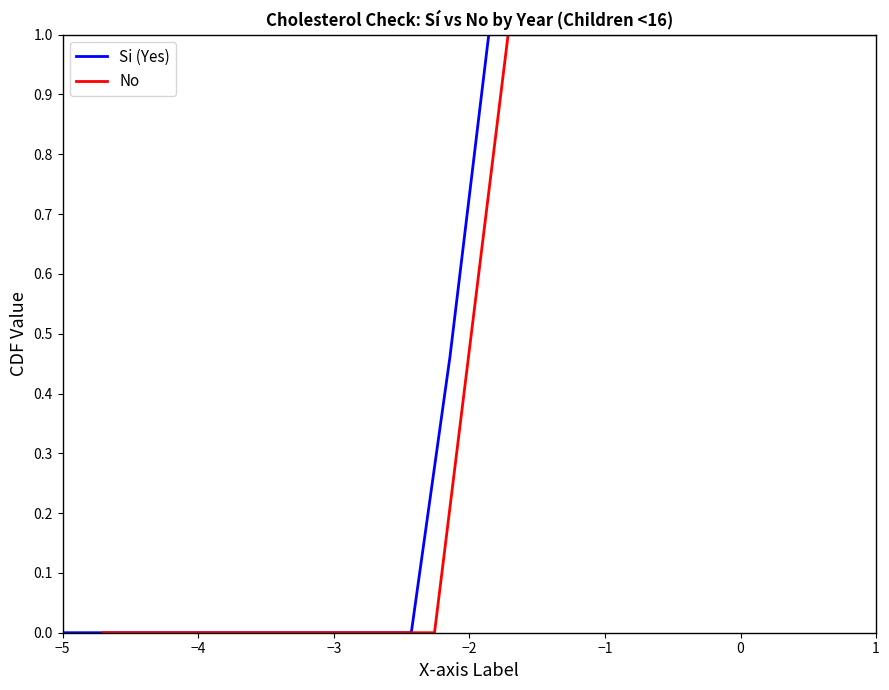

Is it true that Si (Yes) equals 0.5 at 1?

False